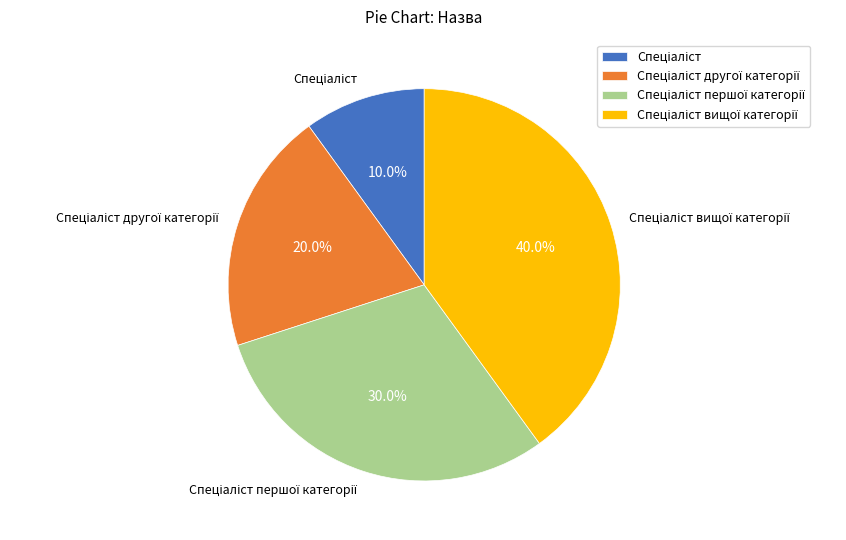

Does any single category account for the majority?

No